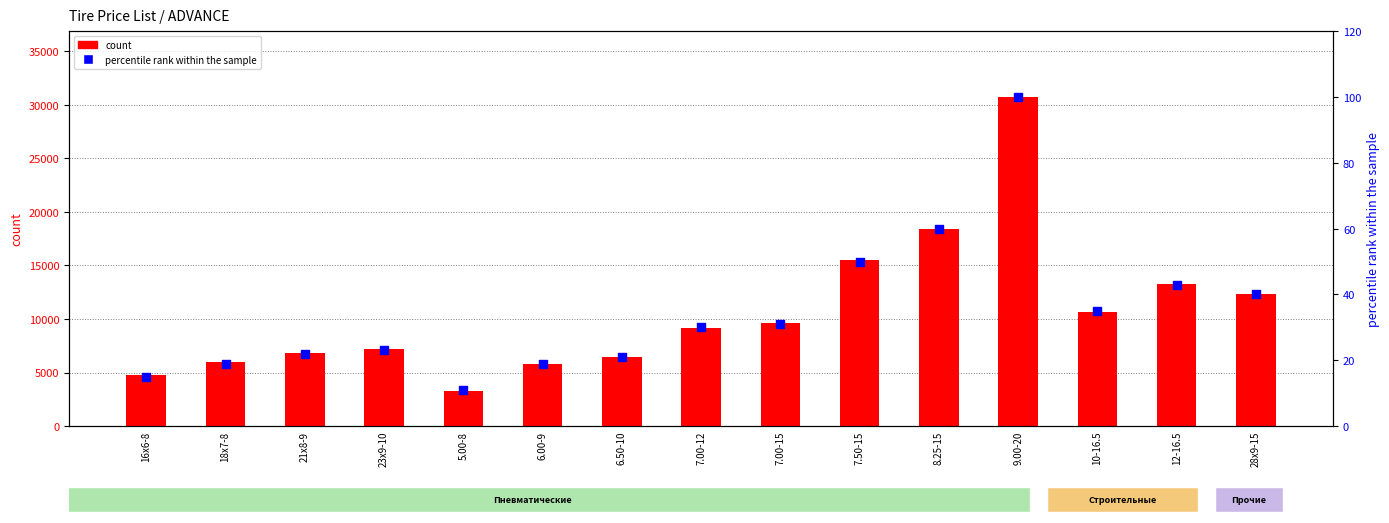

Which series reaches the minimum Y coordinate?

percentile rank within the sample